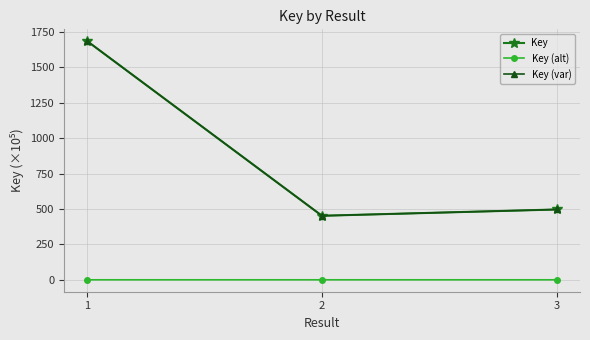

At how many categories does at least one series exceed 678?

1